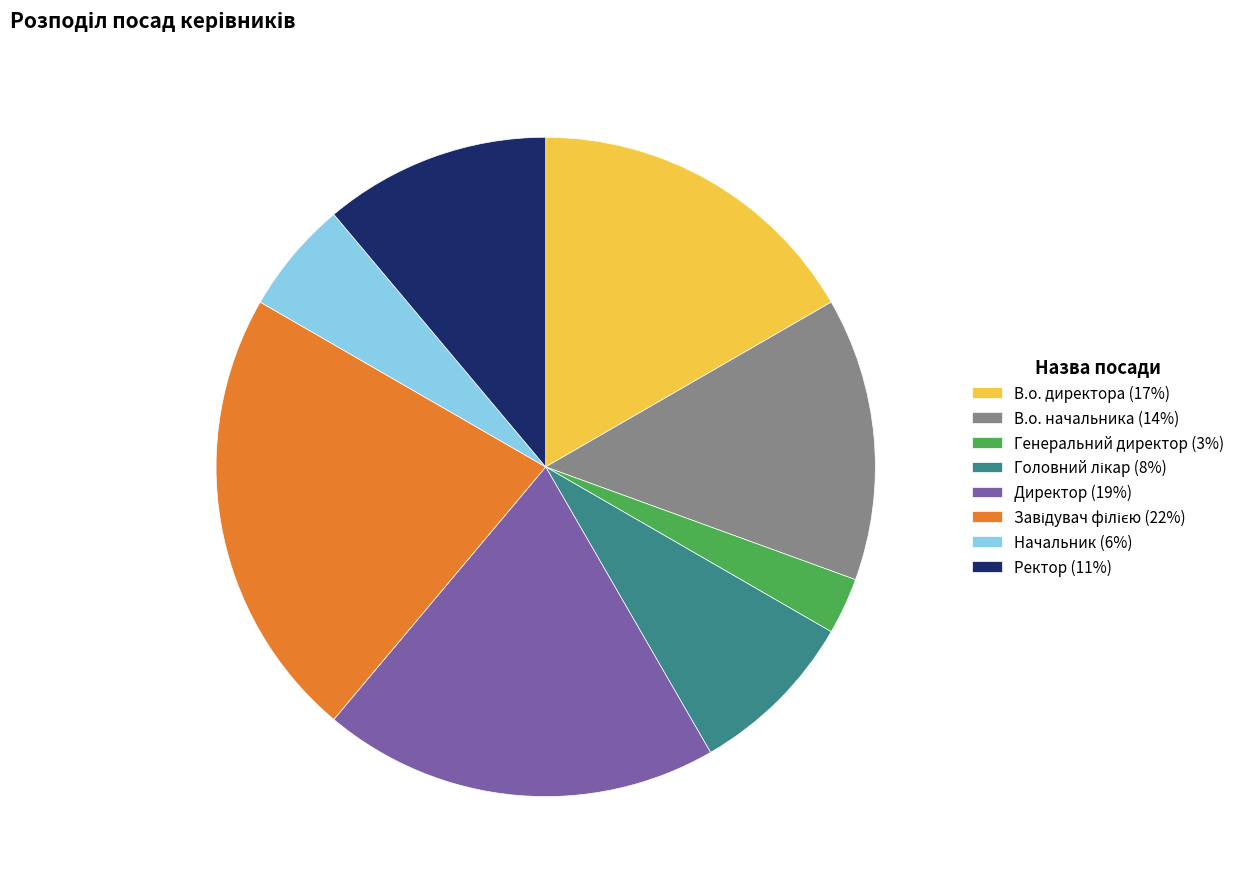

Is it true that Директор is 19% of the pie?

True